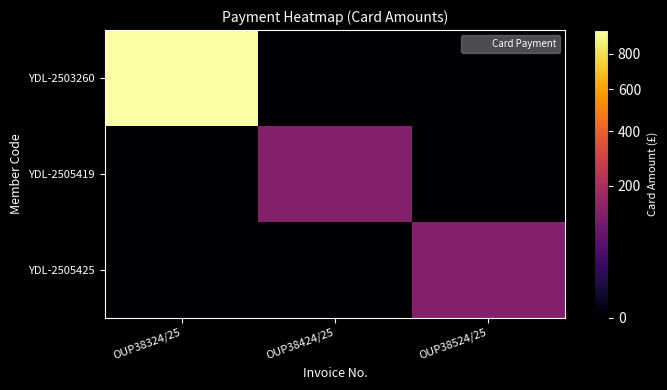

List the series in order of their peak value, lowest first.

YDL-2505419, YDL-2505425, YDL-2503260